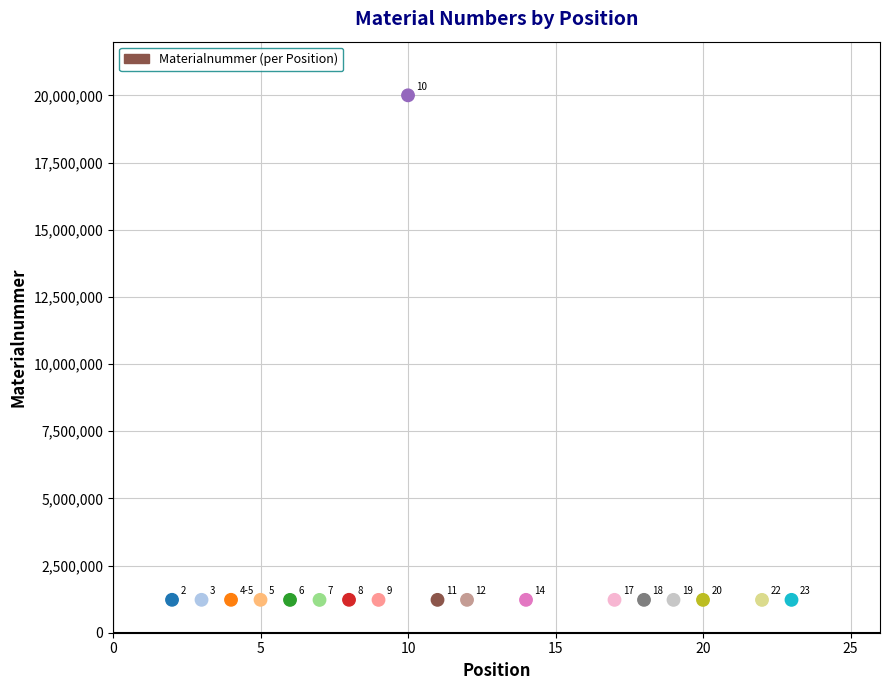

What is the range of X values (max minus min)?

21